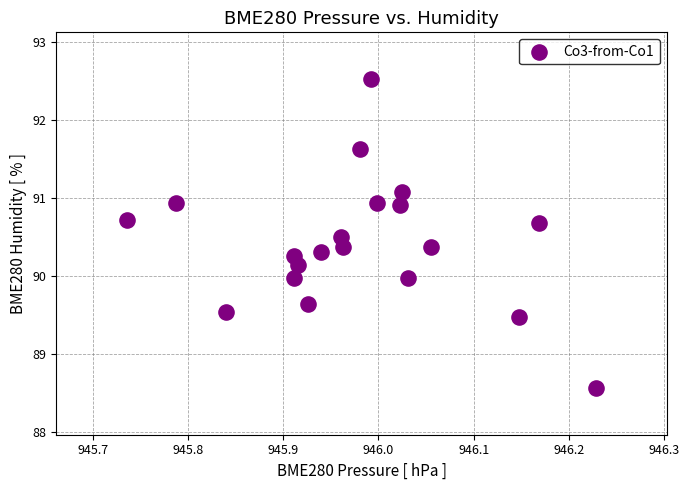

What is the range of Y values (max minus min)?

4.0